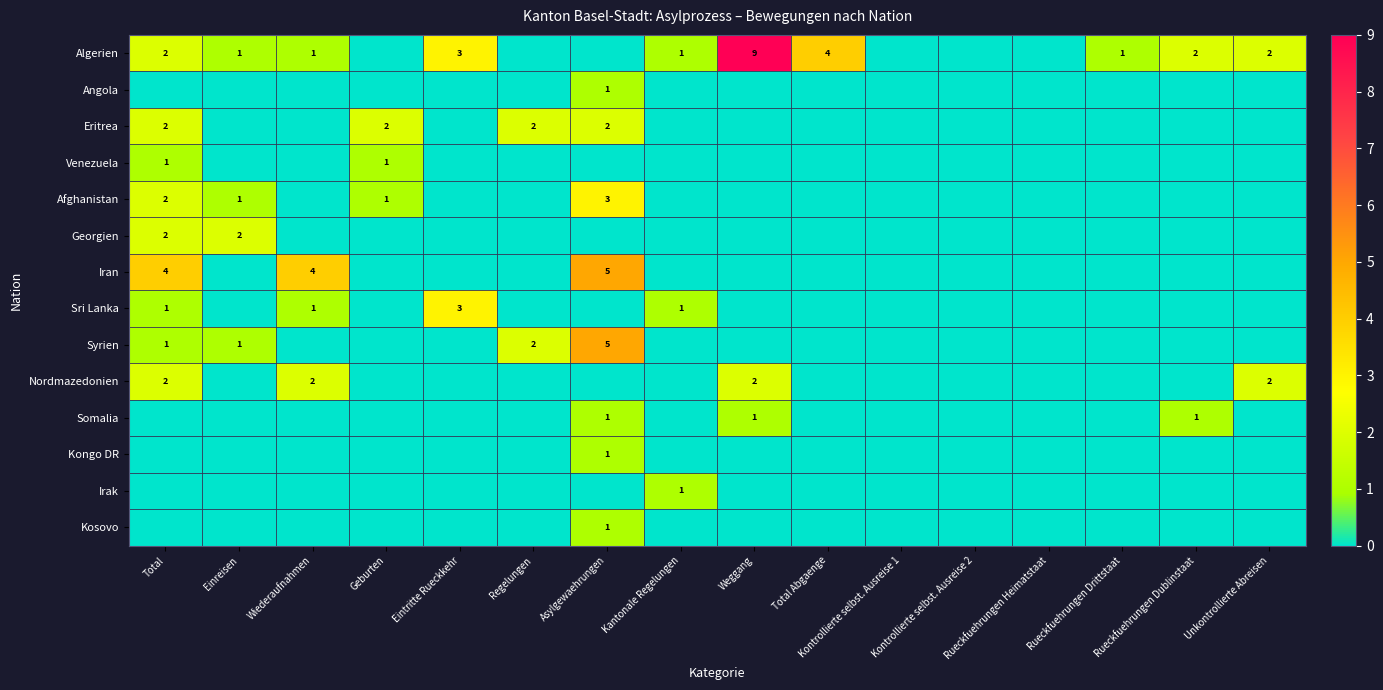

How many series are shown in this chart?

14